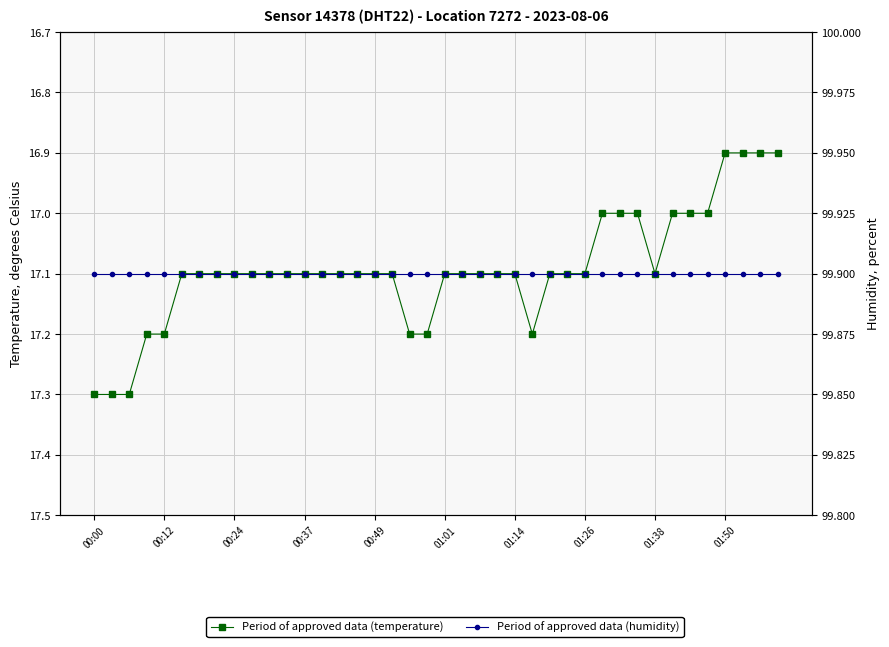

True or false: temperature and humidity intersect in this chart.

False